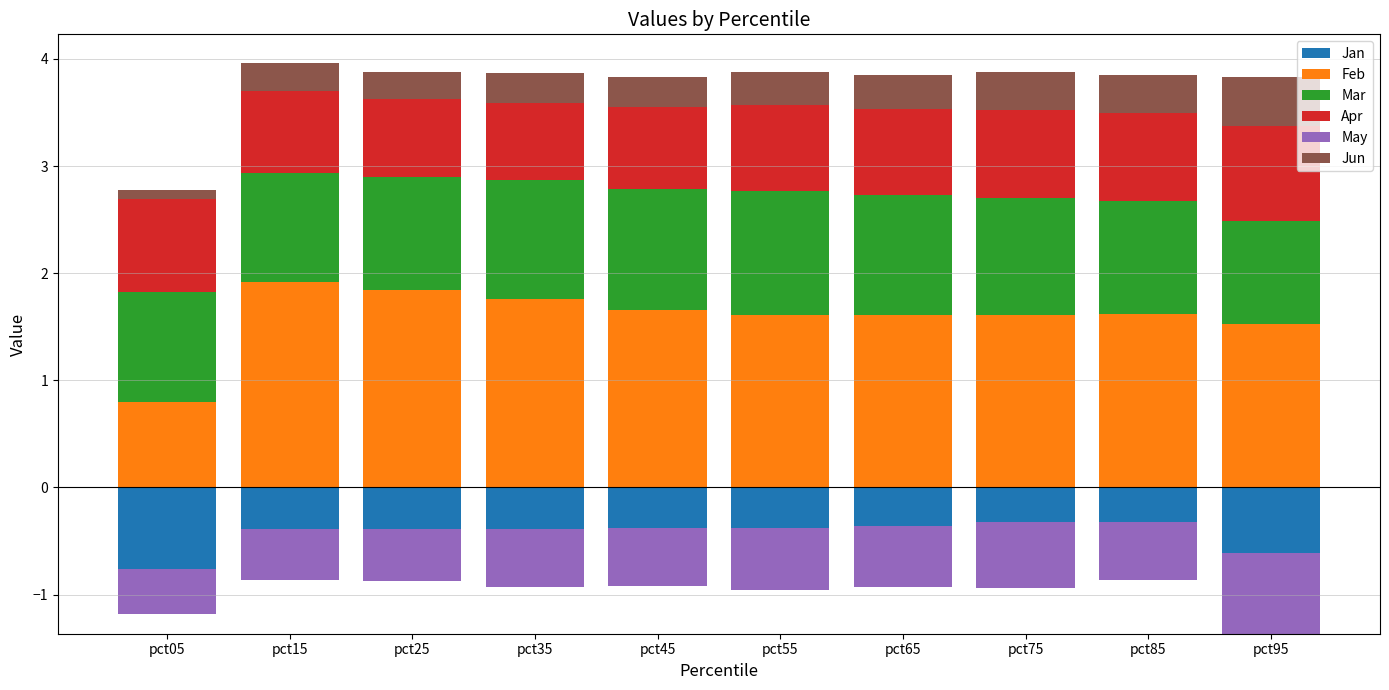

What is the lowest value of the Feb series?

0.8